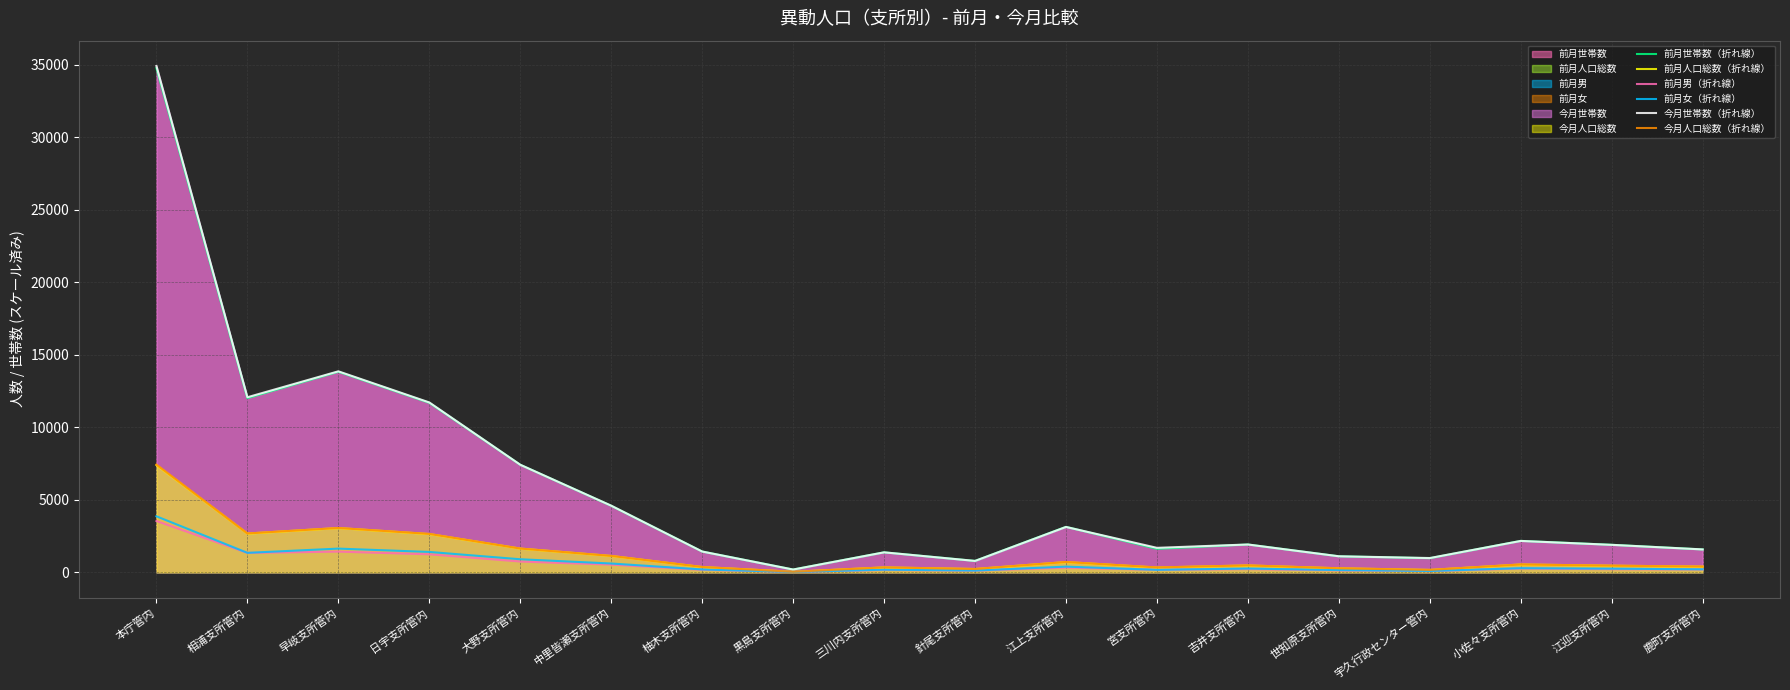

Which category has the highest value in the 今月世帯数（折れ線） series?

本庁管内